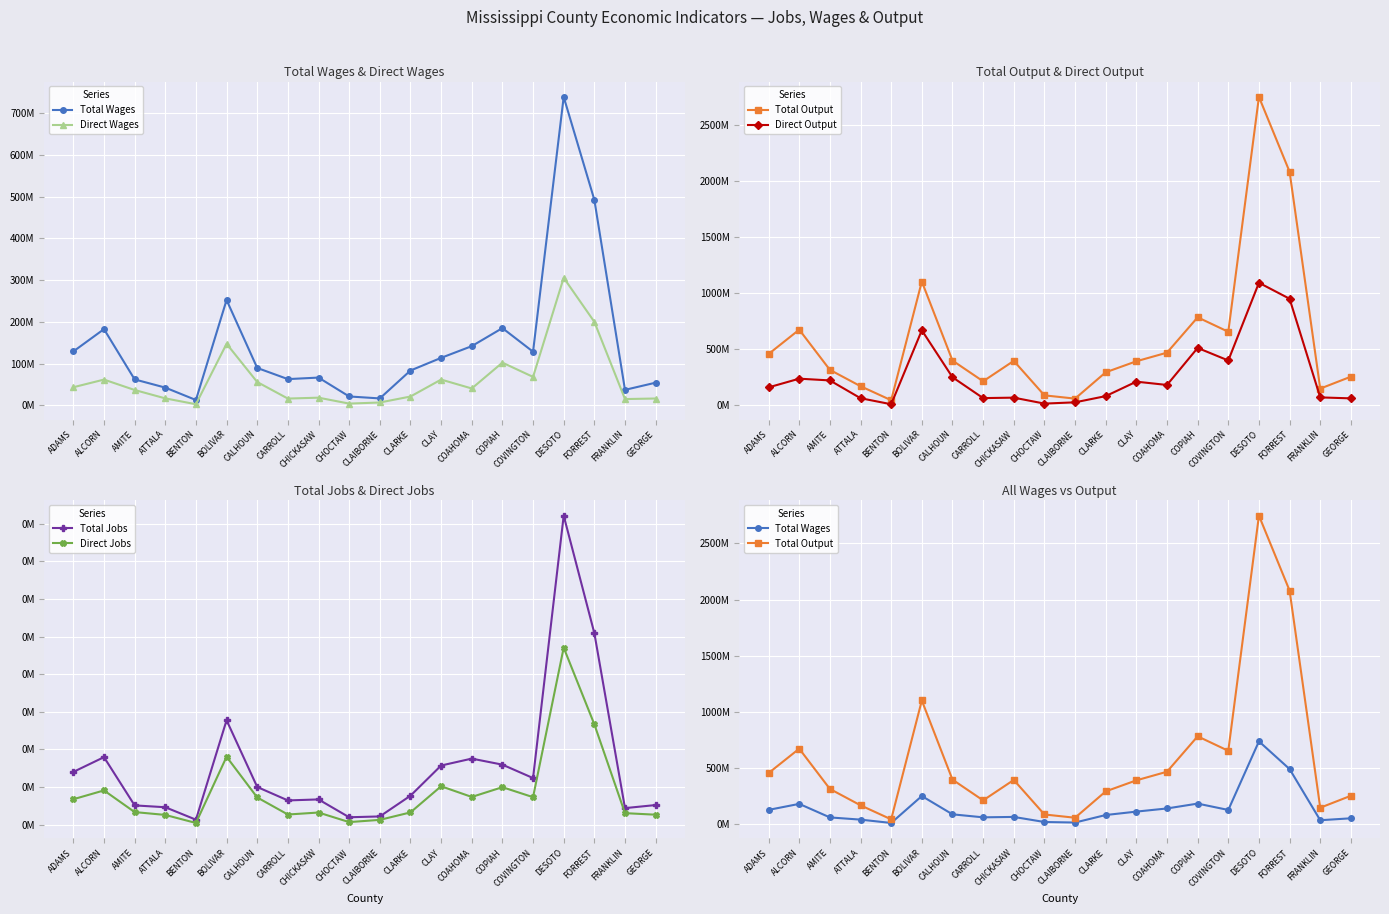

True or false: Total Wages has more than 2 interior local peaks.

True